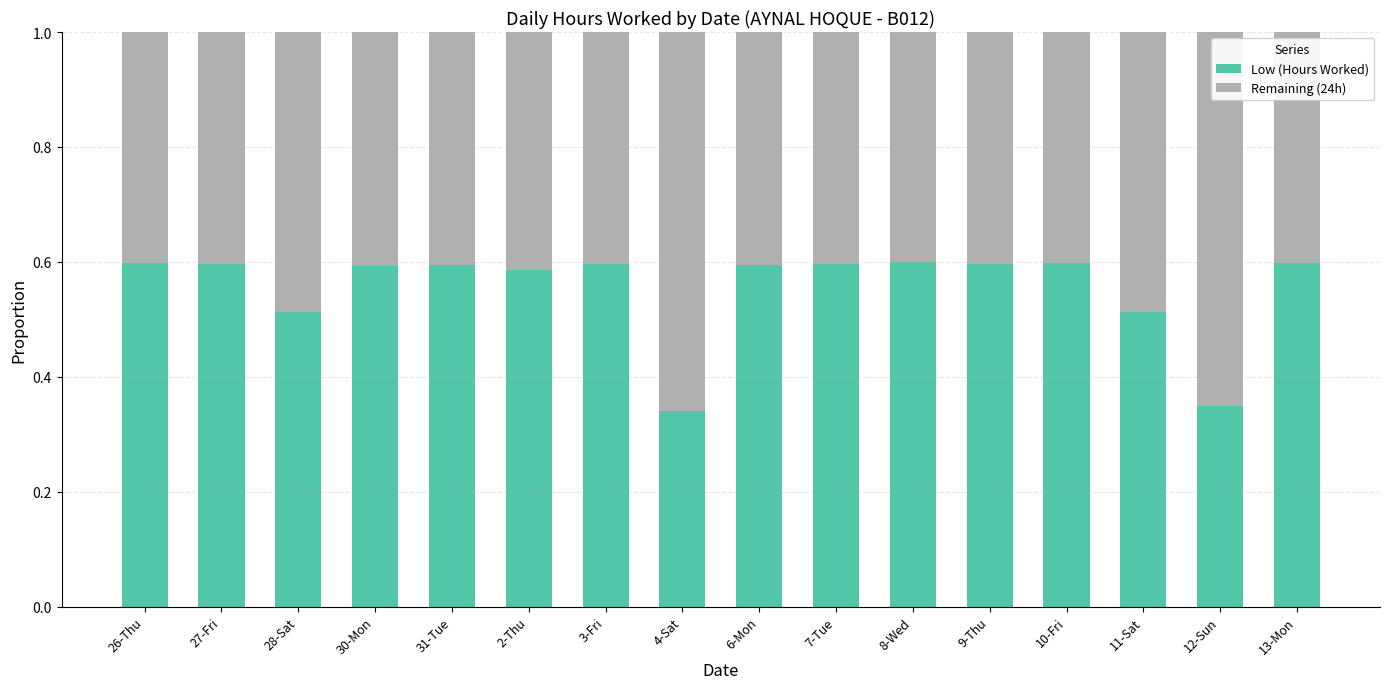

How many categories are shown in the chart?

16